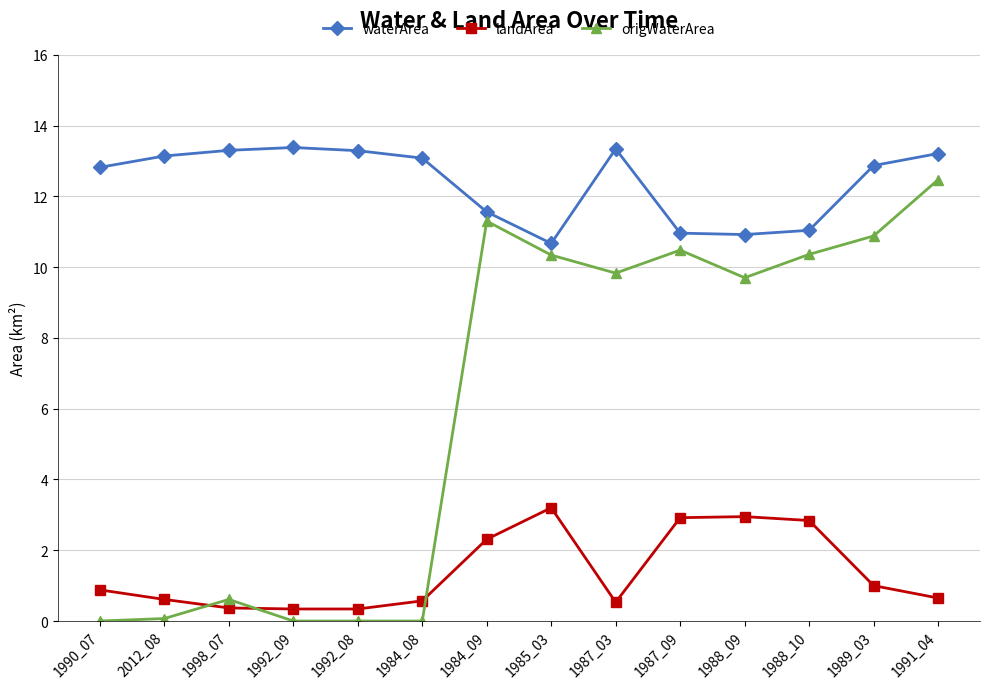

Rank the series at 1984_09 from highest to lowest value.

waterArea, origWaterArea, landArea